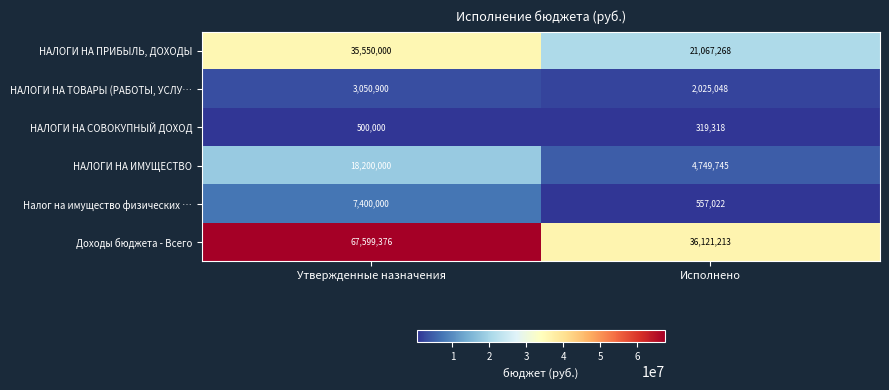

Reading right to left, extract all data points from this chart.

НАЛОГИ НА ПРИБЫЛЬ, ДОХОДЫ: Исполнено=21067268	Утвержденные назначения=35550000
НАЛОГИ НА ТОВАРЫ (РАБОТЫ, УСЛУ…: Исполнено=2025048	Утвержденные назначения=3050900
НАЛОГИ НА СОВОКУПНЫЙ ДОХОД: Исполнено=319318	Утвержденные назначения=500000
НАЛОГИ НА ИМУЩЕСТВО: Исполнено=4749745	Утвержденные назначения=18200000
Налог на имущество физических …: Исполнено=557022	Утвержденные назначения=7400000
Доходы бюджета - Всего: Исполнено=36121213	Утвержденные назначения=67599376